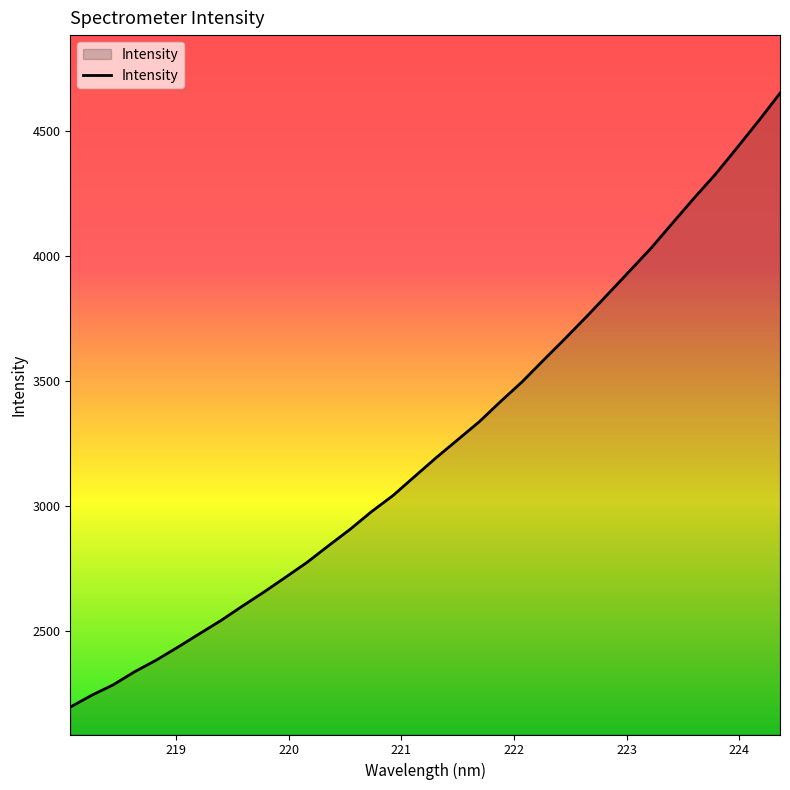

What is the greatest value displayed?

4652.8